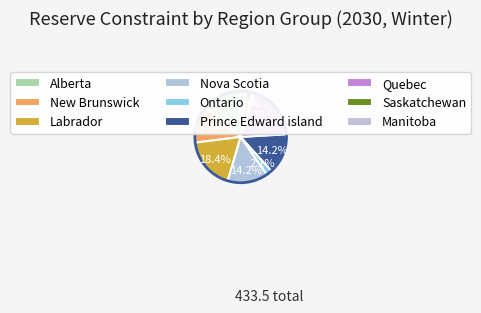

How many segments does this pie chart have?

9